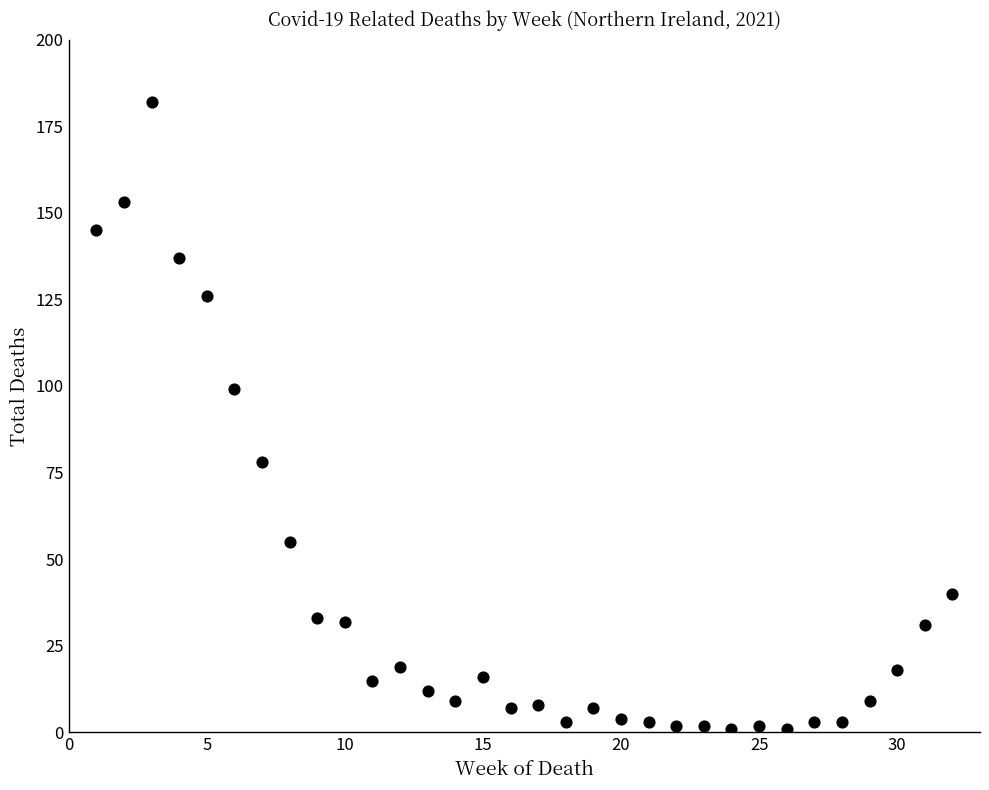

What is the range of X values (max minus min)?

31